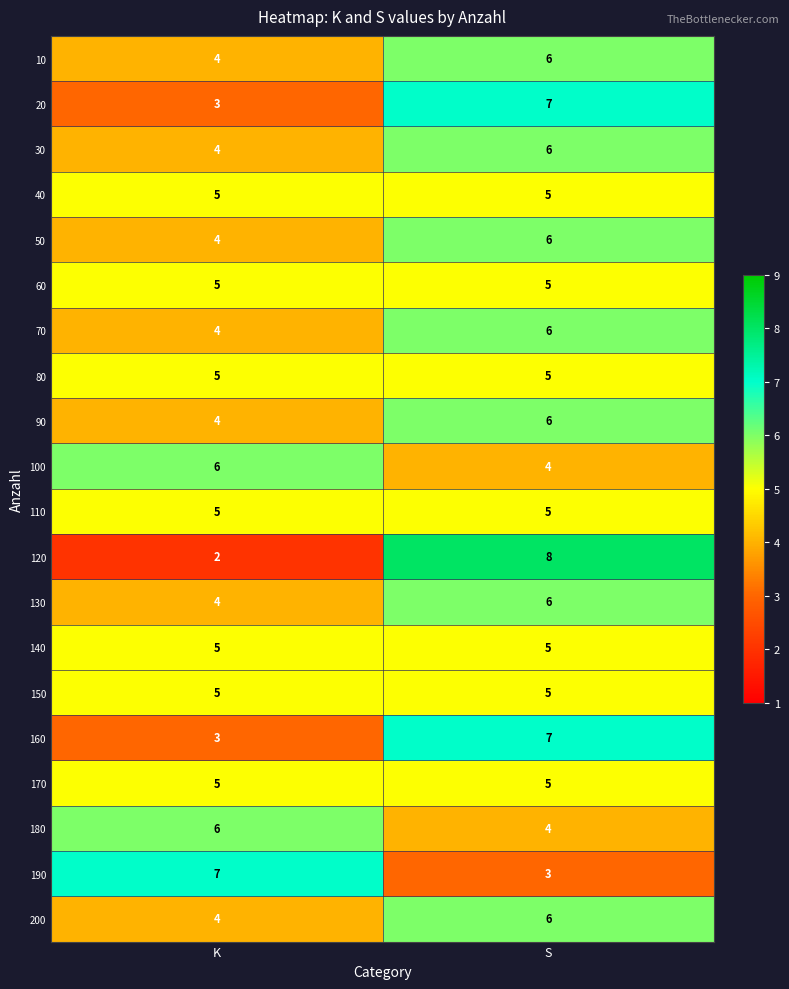

True or false: 20 has a value of 5 at K.

False